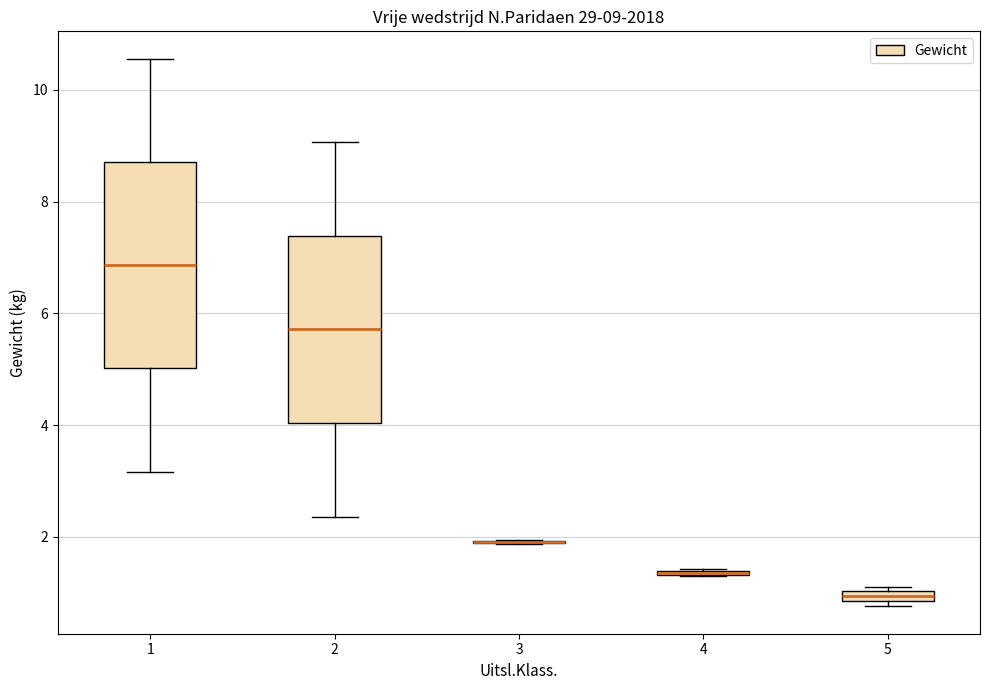

Comparing the boxes themselves (not the whiskers), which one is the tallest?

1